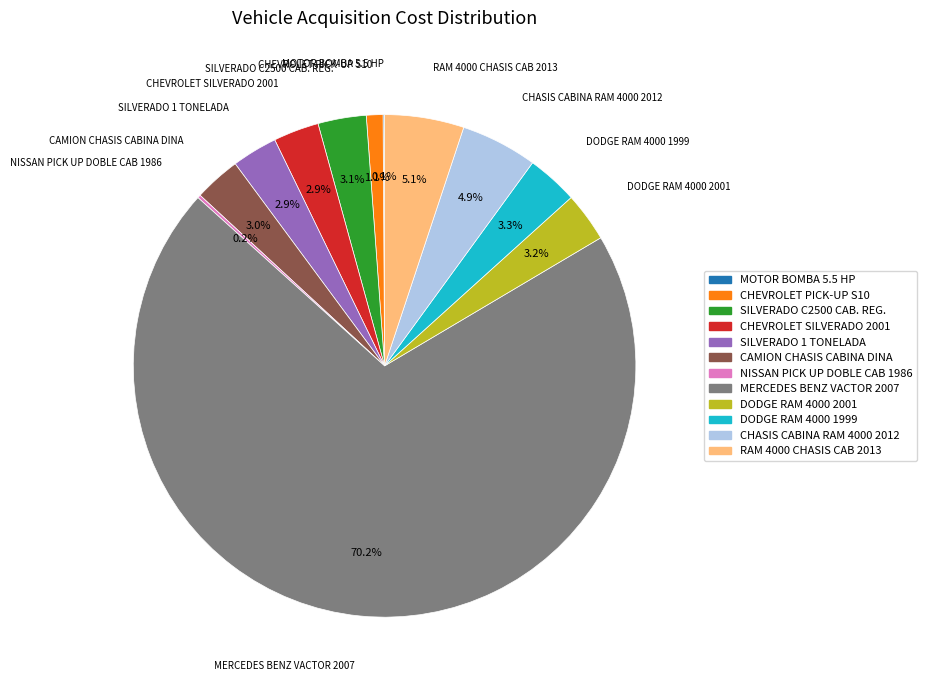

True or false: SILVERADO C2500 CAB. REG. accounts for 13% of the total.

False